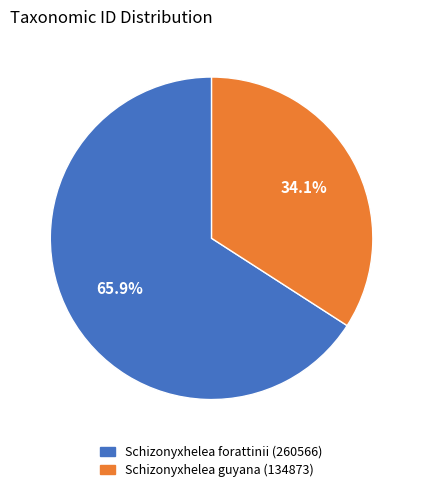

To the nearest percent, what is the difference between the largest and smallest slice percentages?

32%